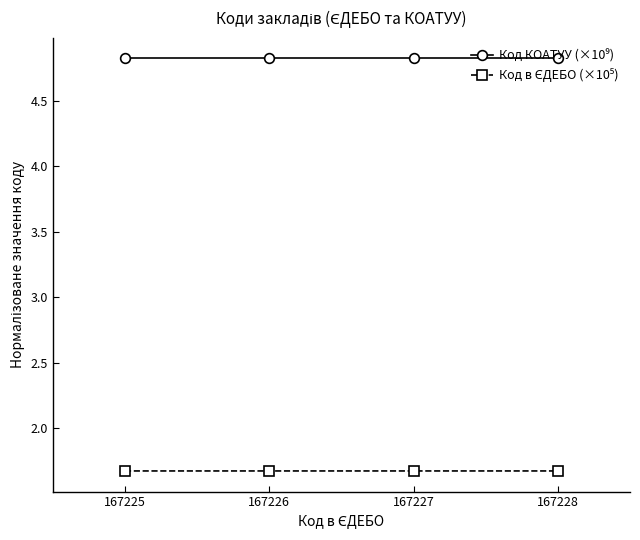

At how many categories does at least one series exceed 4?

4